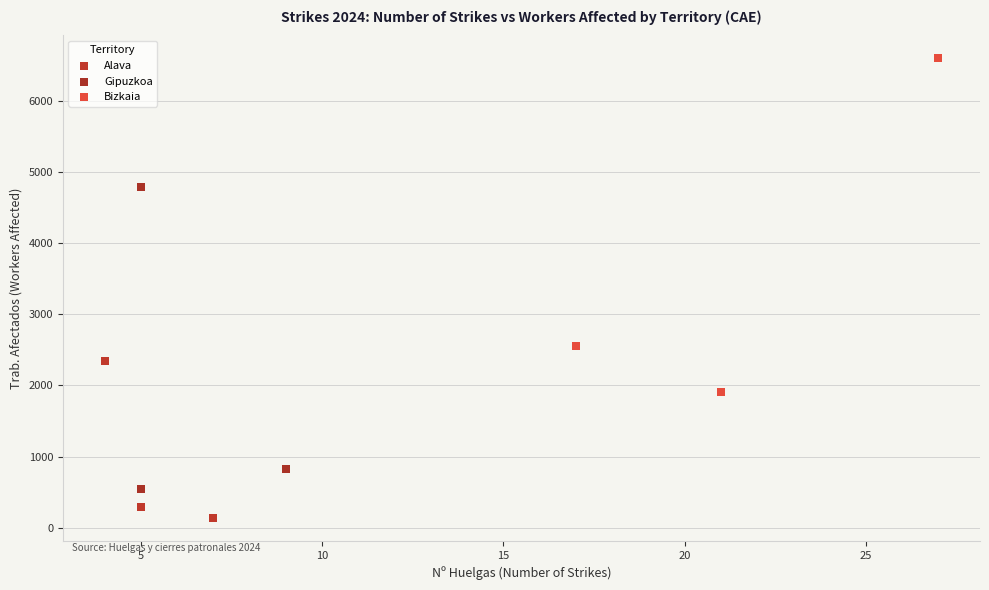

Which series reaches the minimum Y coordinate?

Alava